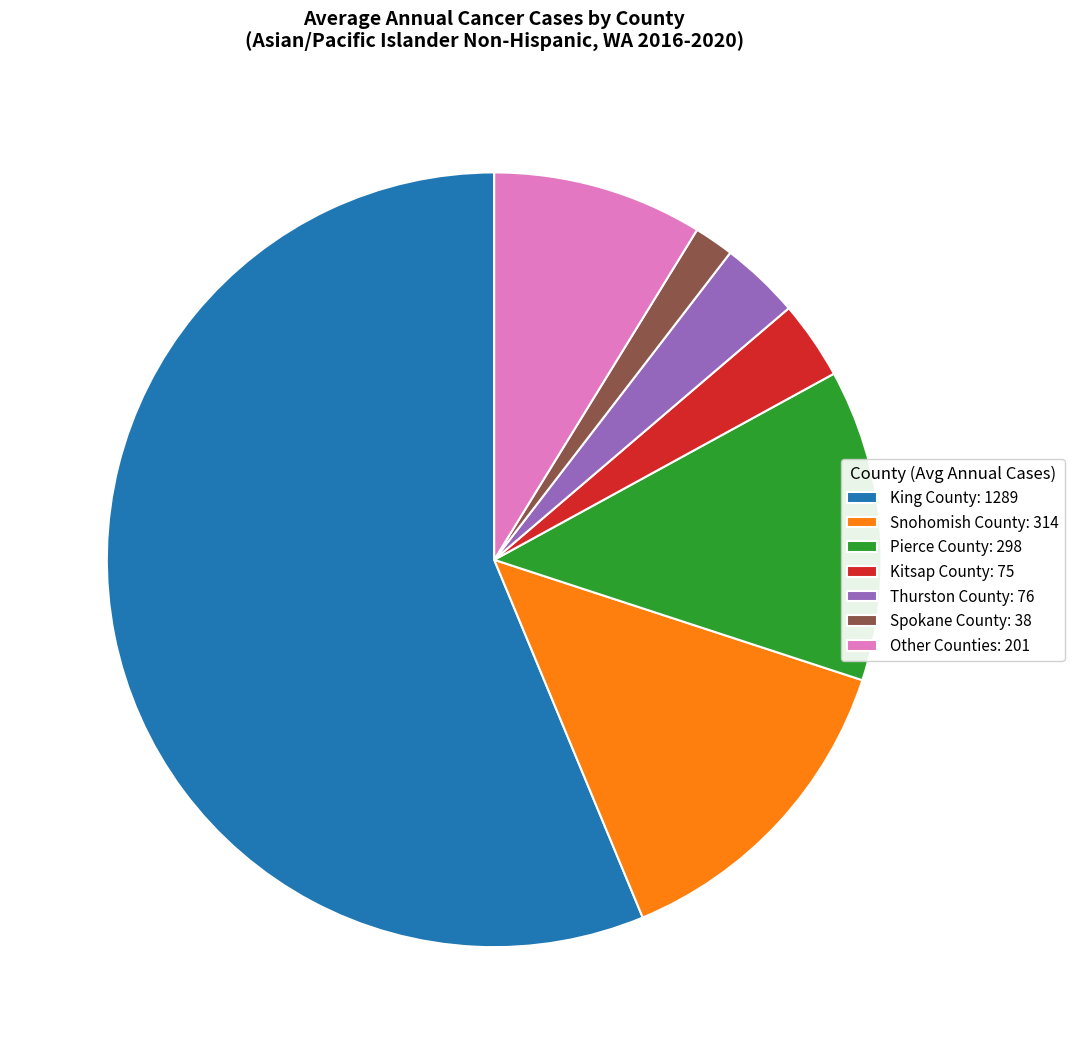

Which has a higher value, King County: 1289 or Snohomish County: 314?

King County: 1289